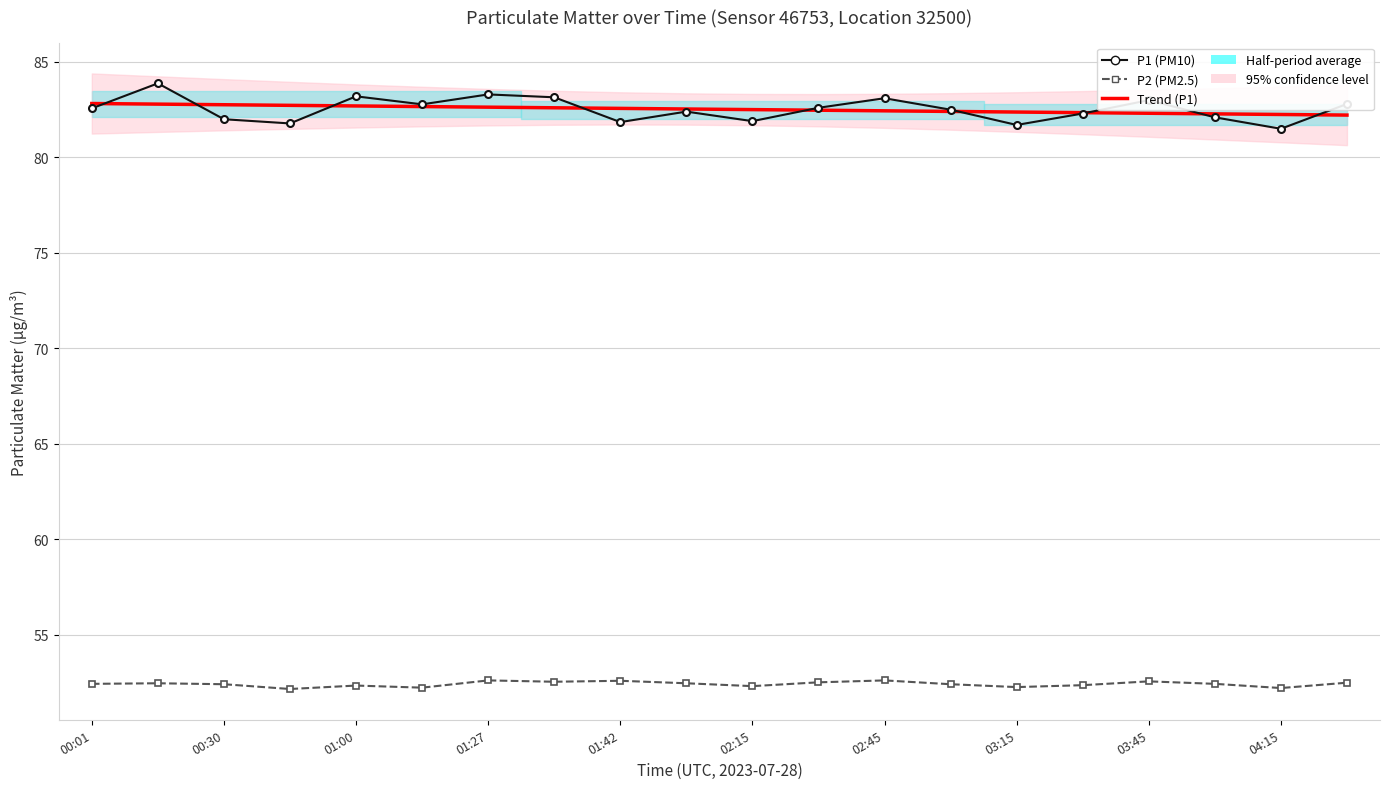

What is the label of the 1st point from the left?

00:01